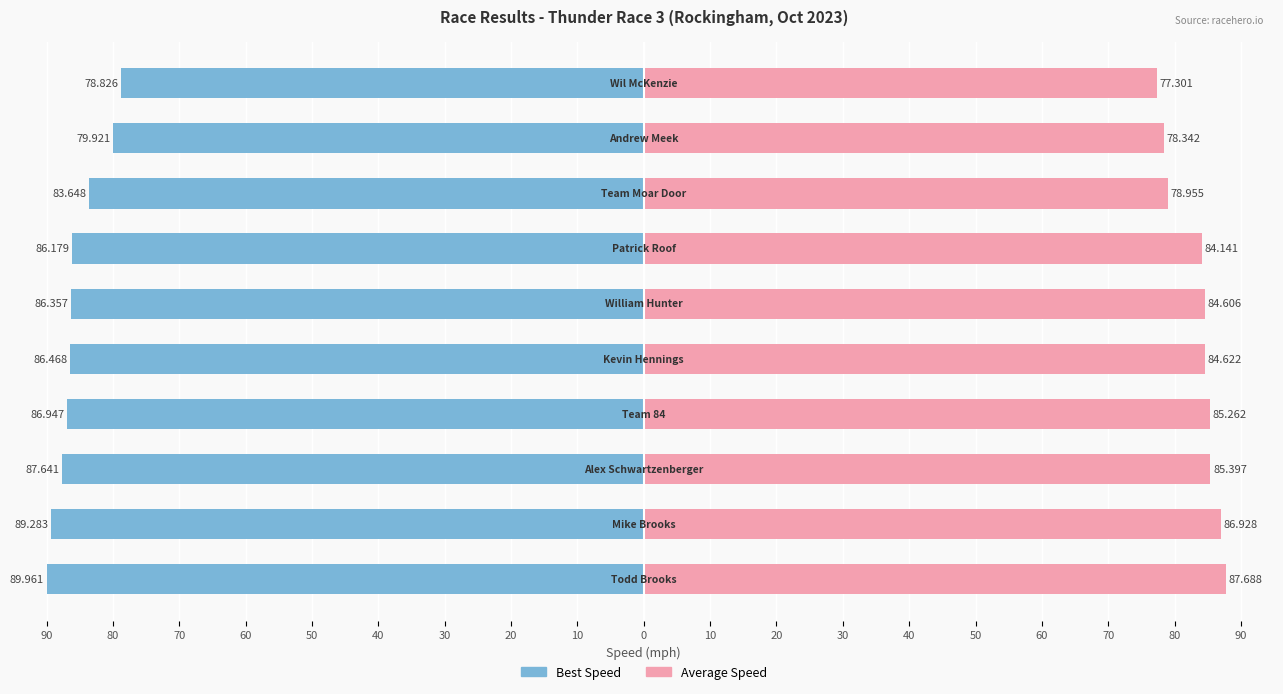

At how many categories does at least one series exceed -87?

10